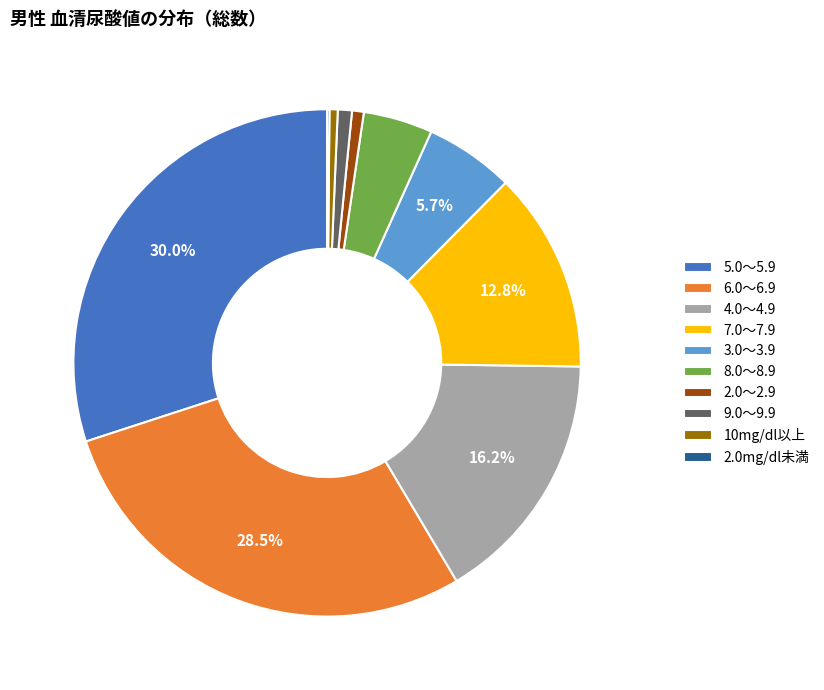

What percentage is the 4.0～4.9 slice, to the nearest percent?

16%